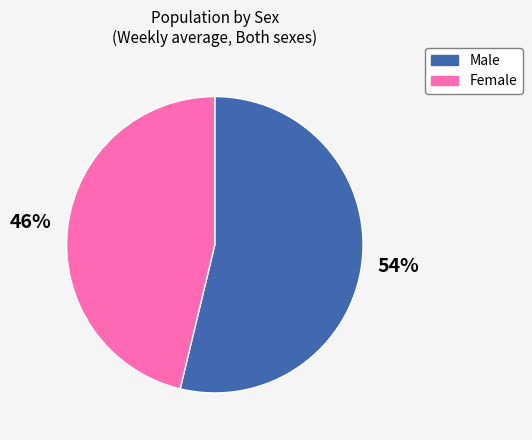

What is the smallest slice in the pie chart?

Female